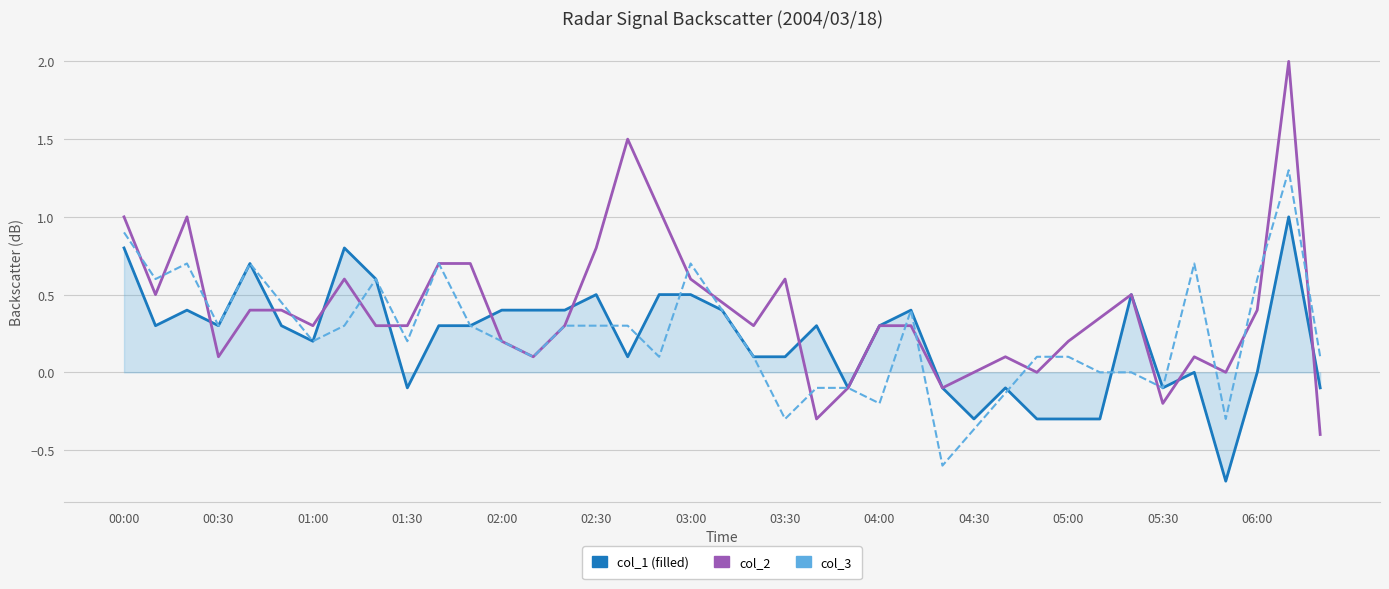

What is the smallest value displayed?

-0.7